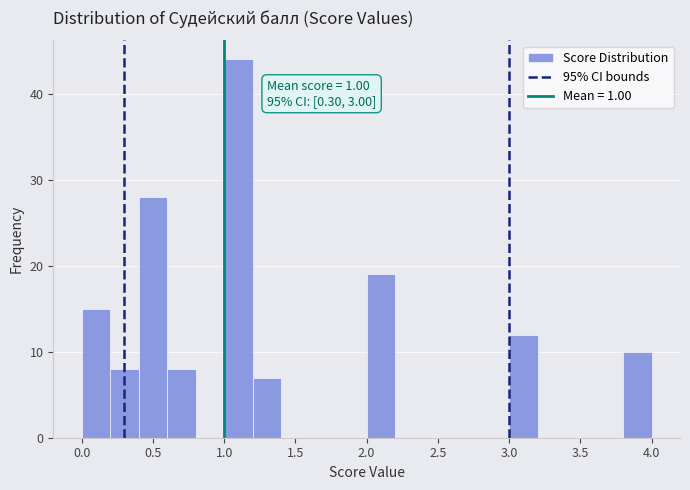

Which range on the x-axis has the tallest bar?

1.0 to 1.2